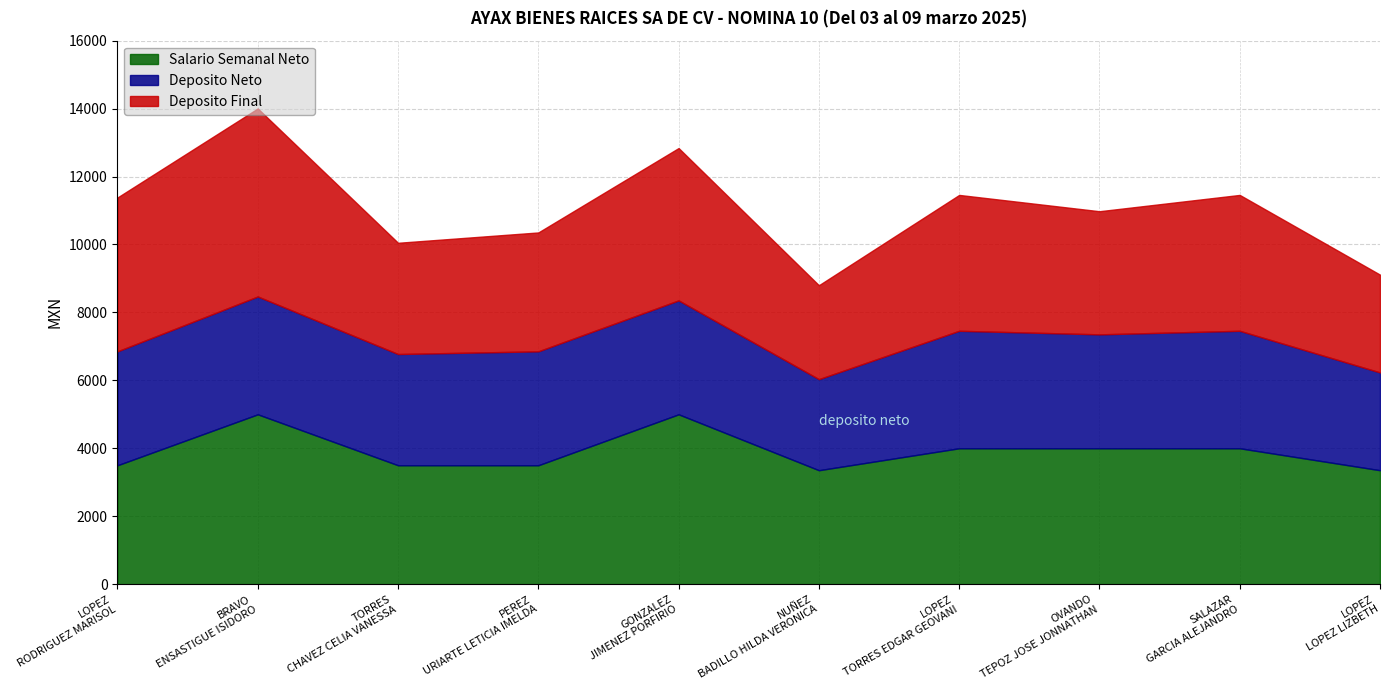

At which label does Deposito Neto first exceed 3354?

LOPEZ RODRIGUEZ MARISOL